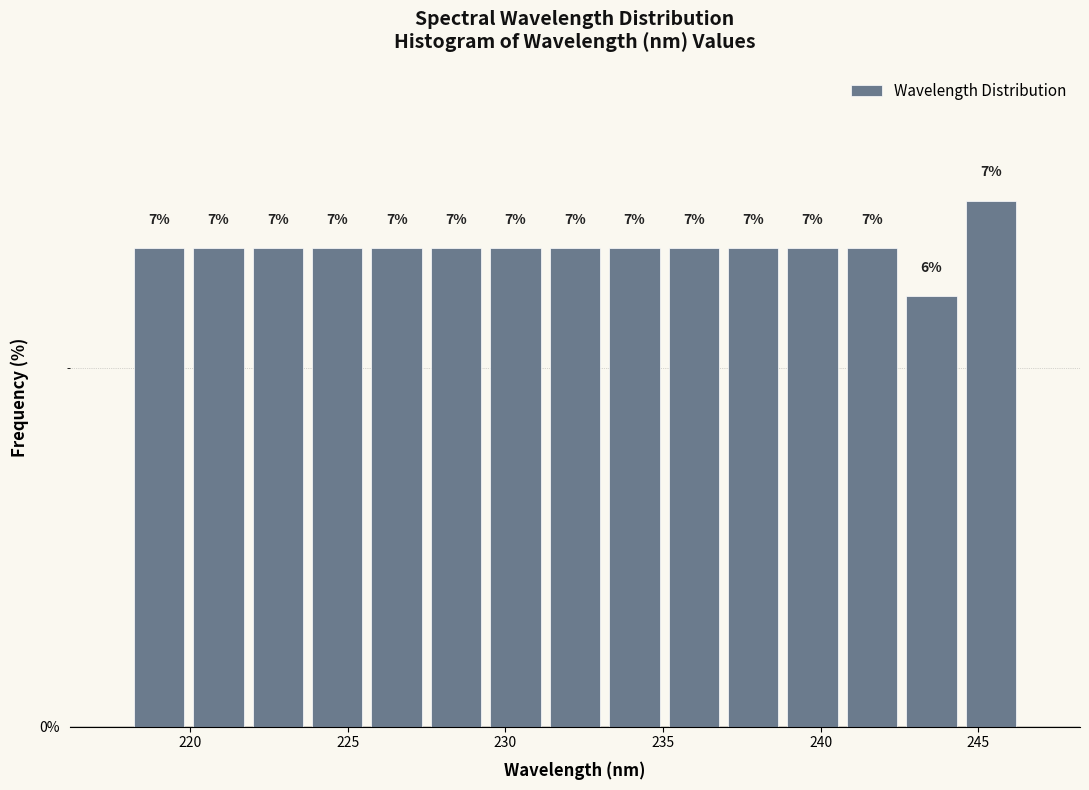

Around what value on the x-axis is the tallest bar? Give the approximate position of its centre, as read against the axis.

245.5